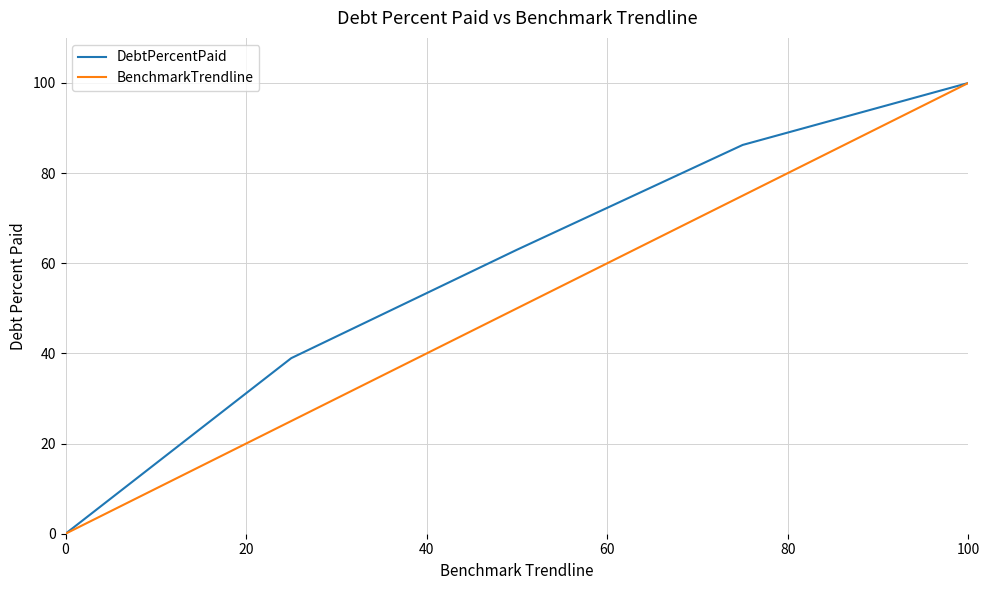

Rank the series by their average value, from highest to lowest.

DebtPercentPaid, BenchmarkTrendline